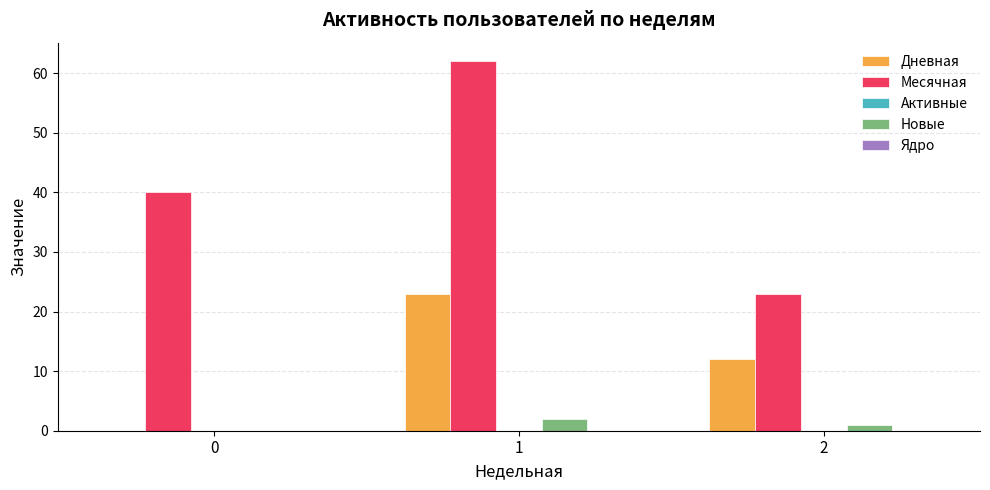

What is the sum of all Месячная values?

125